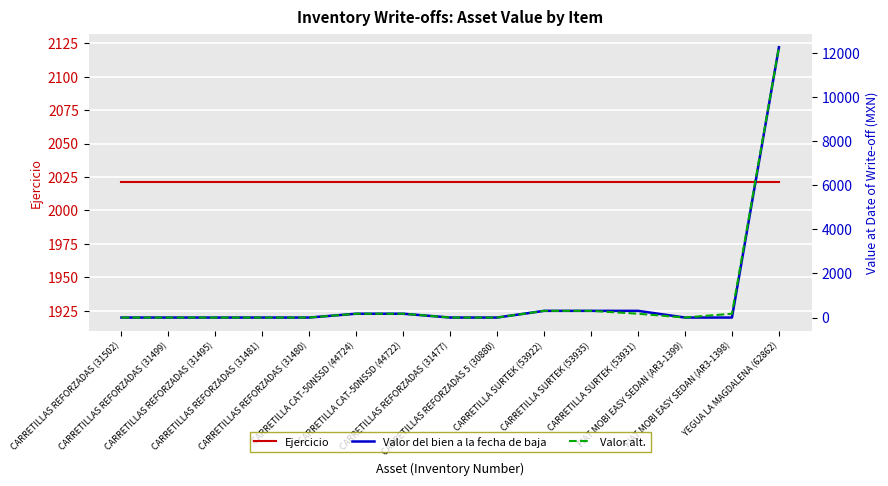

The value of Valor alt. at CARRETILLAS REFORZADAS (31477) is 7304.4. True or false?

False